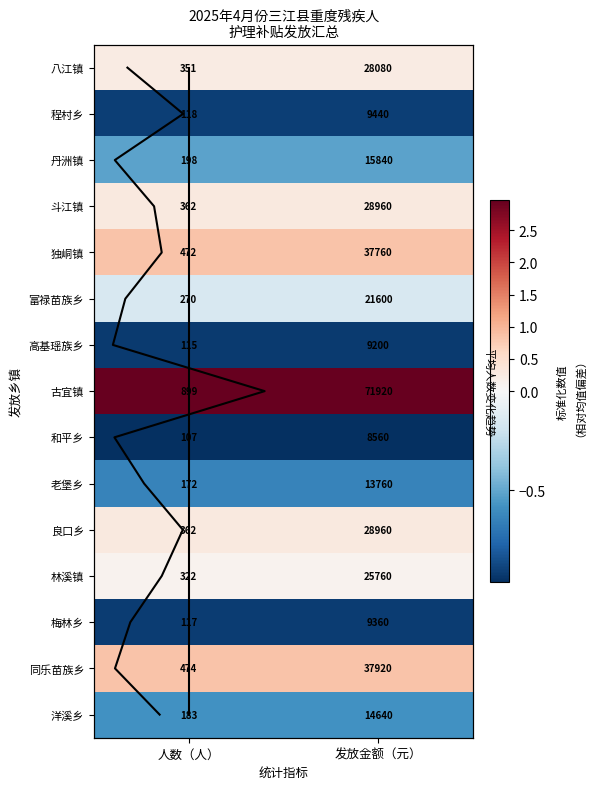

Rank the categories by 古宜镇 value from highest to lowest.

发放金额（元）, 人数（人）